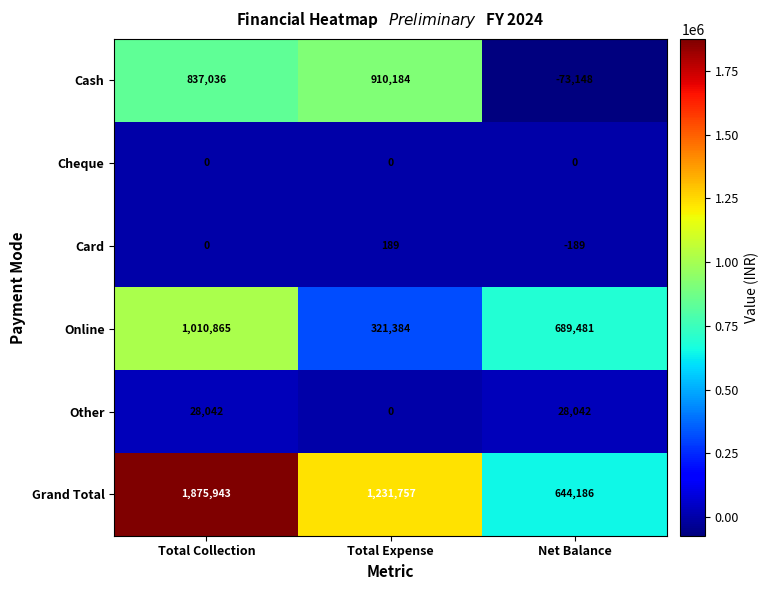

At which category is the sum across all series the highest?

Total Collection